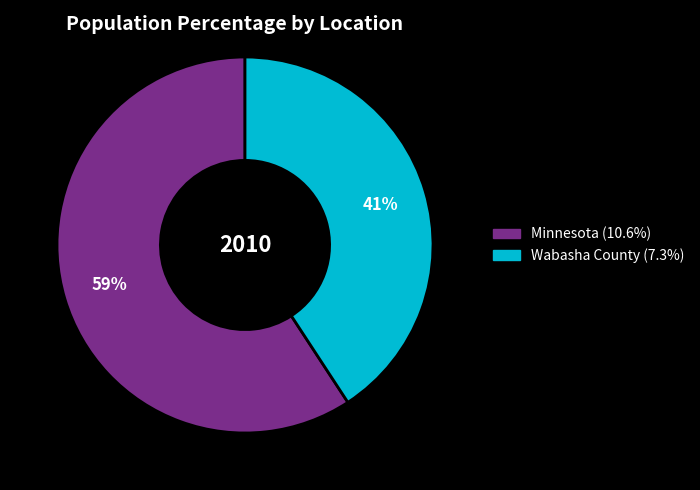

What percentage is the Wabasha County slice, to the nearest percent?

41%